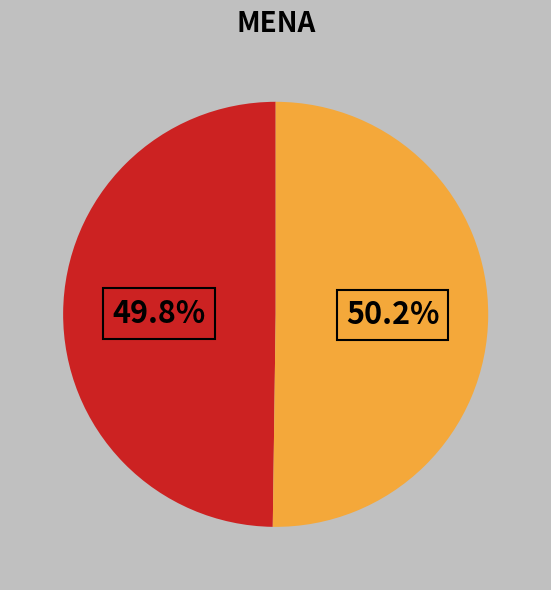

Is there any slice that represents more than half of the pie?

Yes